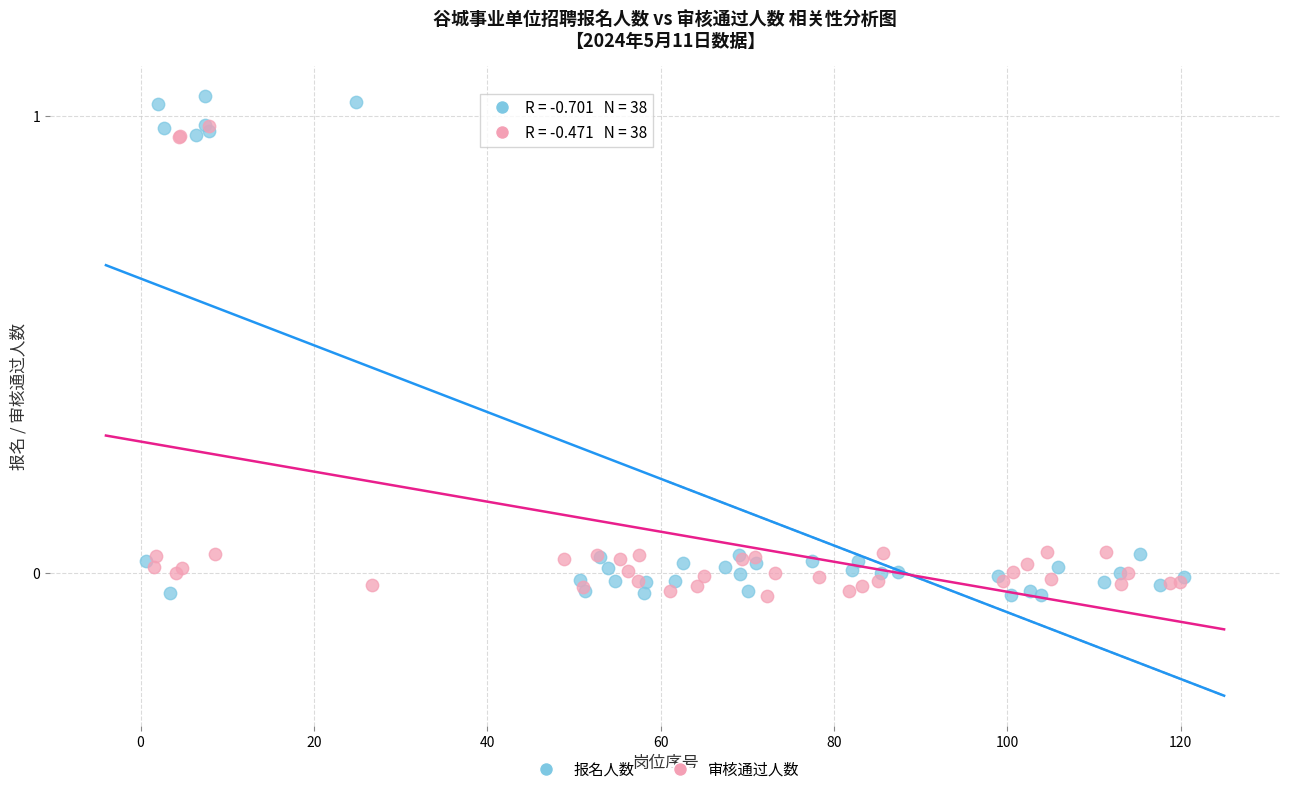

Which series has the largest Y range (max minus min)?

报名人数